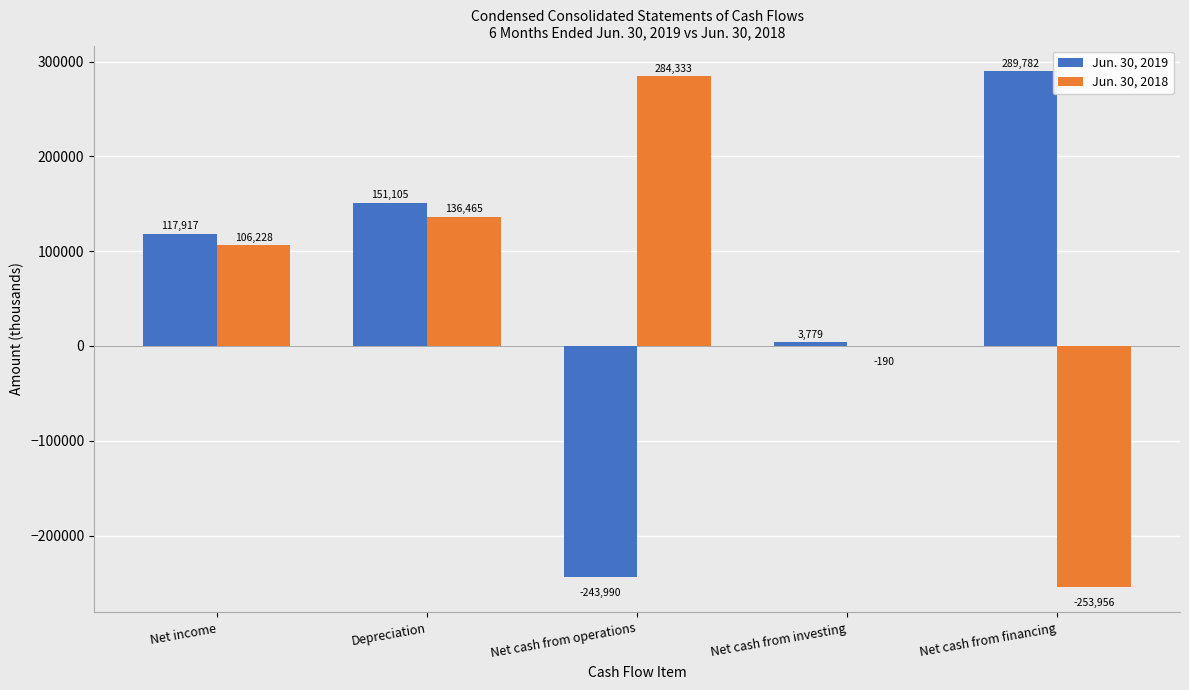

At which category does the chart reach its peak across all series?

Net cash from financing